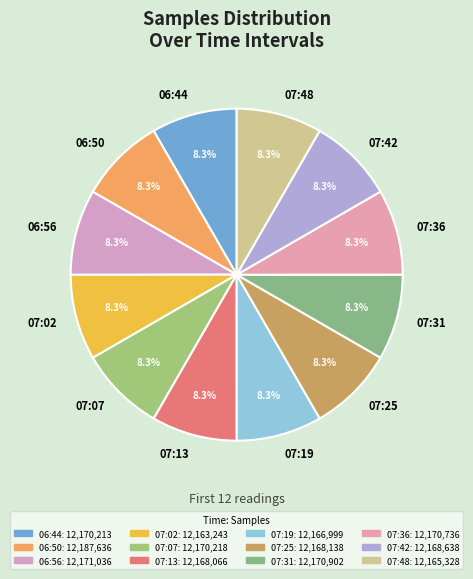

How many slices are in this pie chart?

12